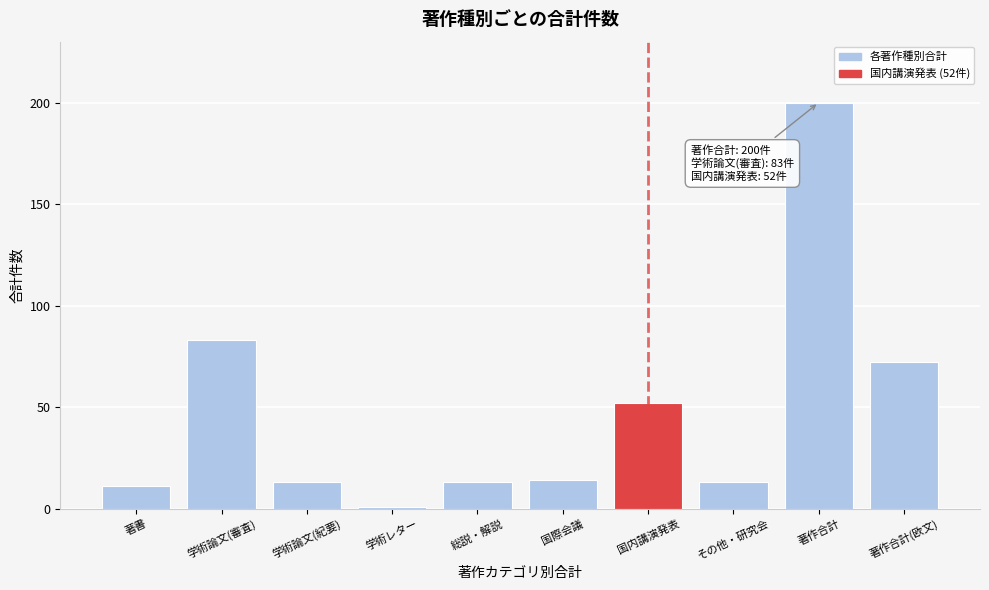

Reading left to right, extract all data points from this chart.

11	83	13	1	13	14	52	13	200	72